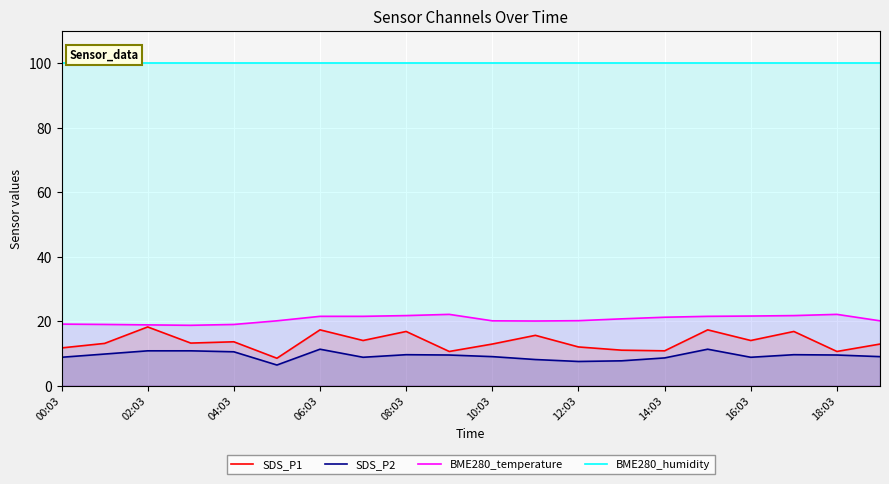

What is the minimum value shown in the chart?

6.4